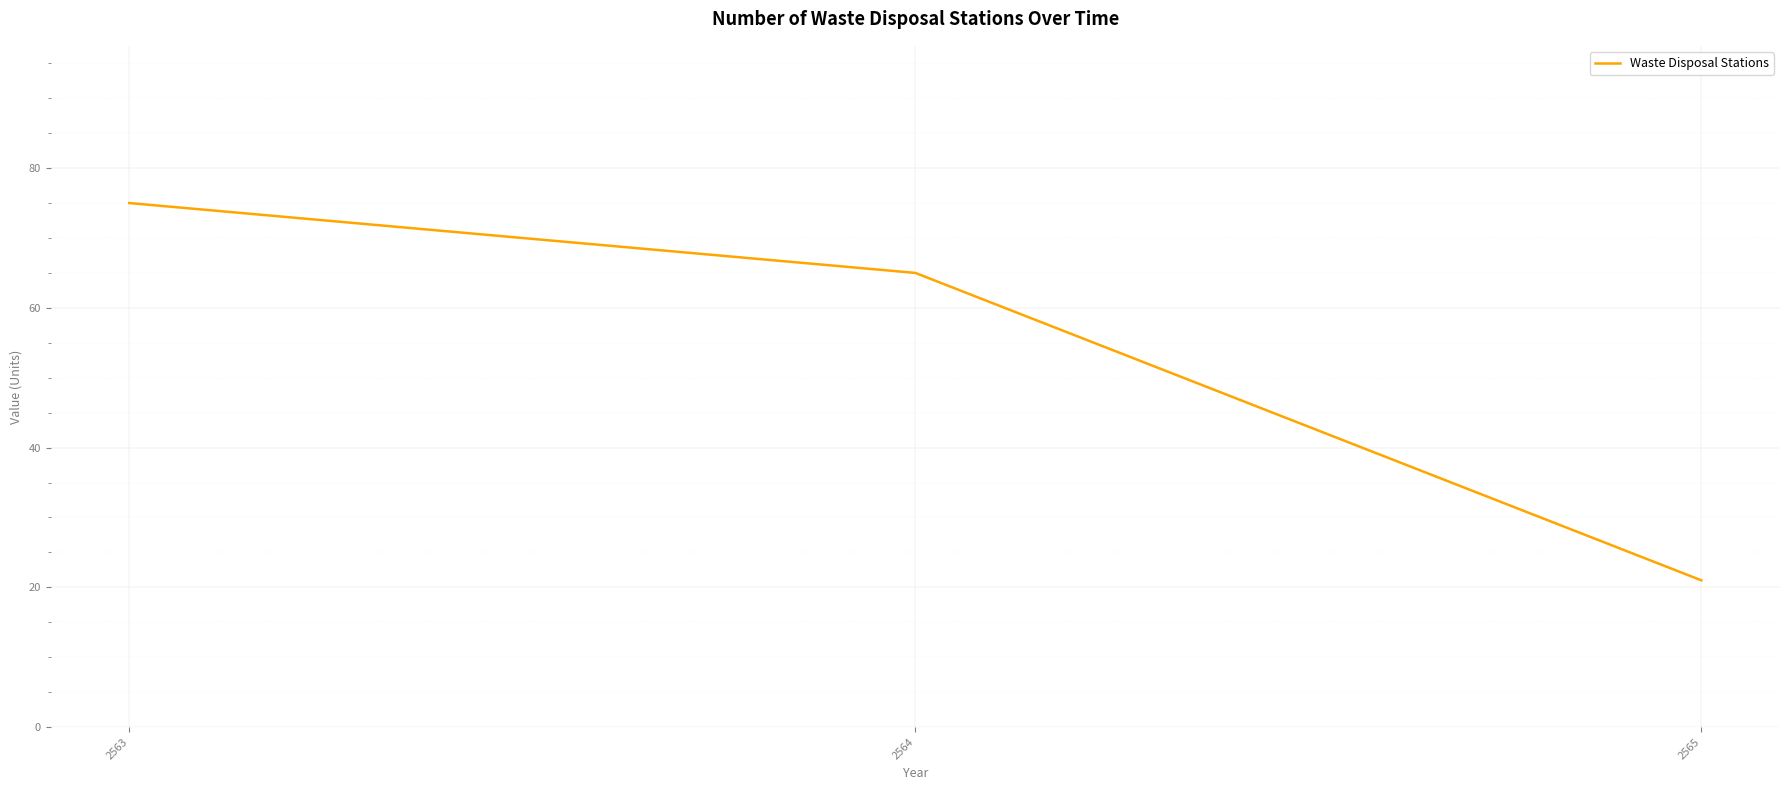

Rank the categories by value from highest to lowest.

2563, 2564, 2565